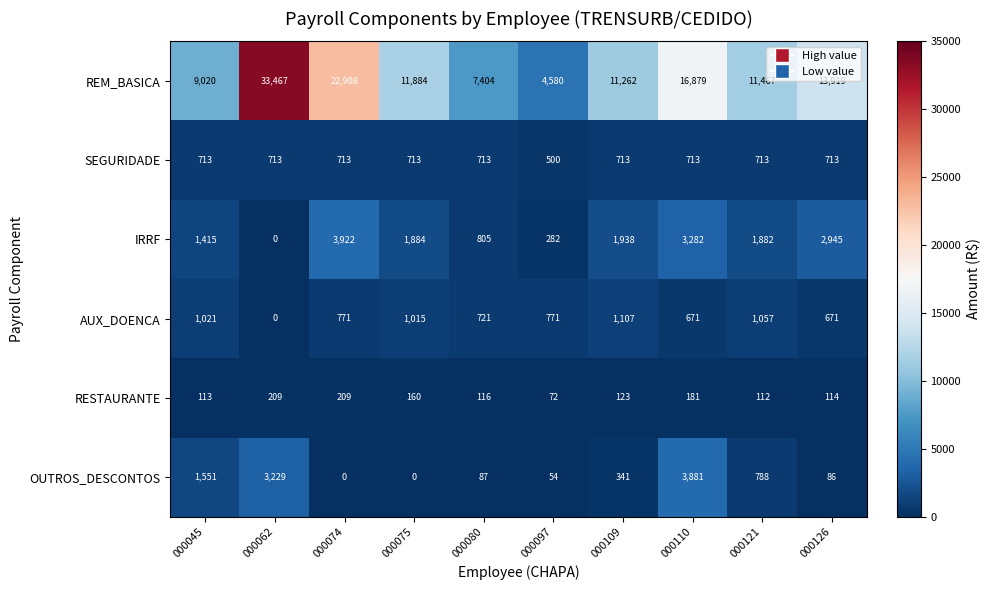

Where does the OUTROS_DESCONTOS series first go above 341?

000045